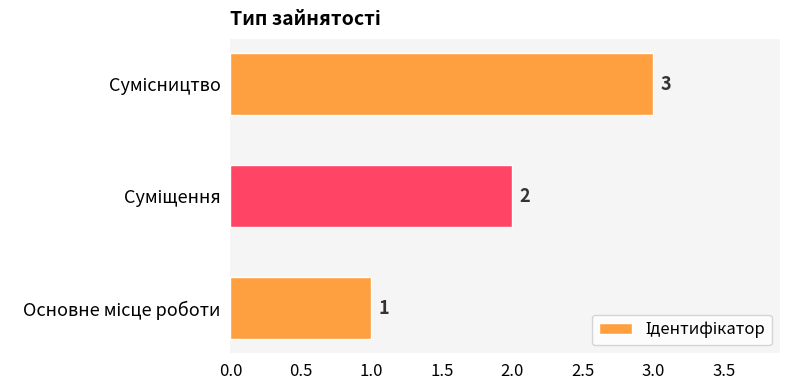

What is the sum of all values?

6